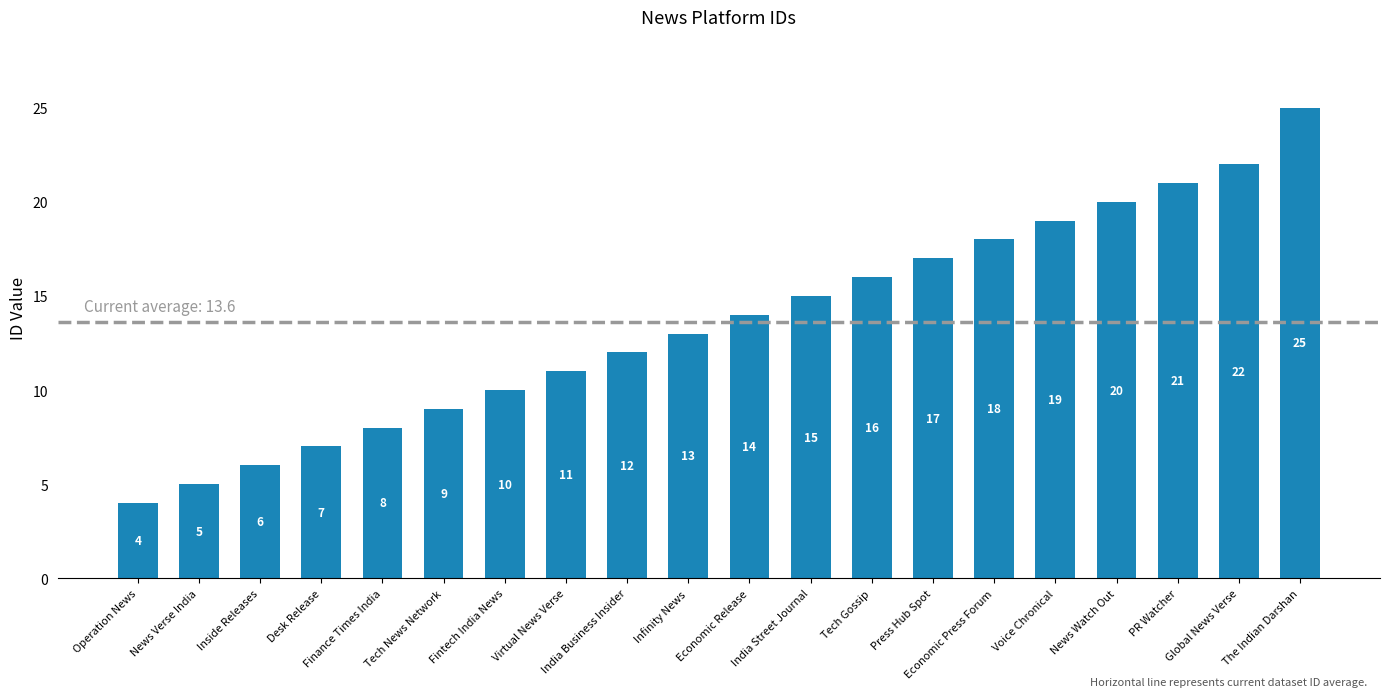

What is the sum of the values at News Verse India and Press Hub Spot?

22